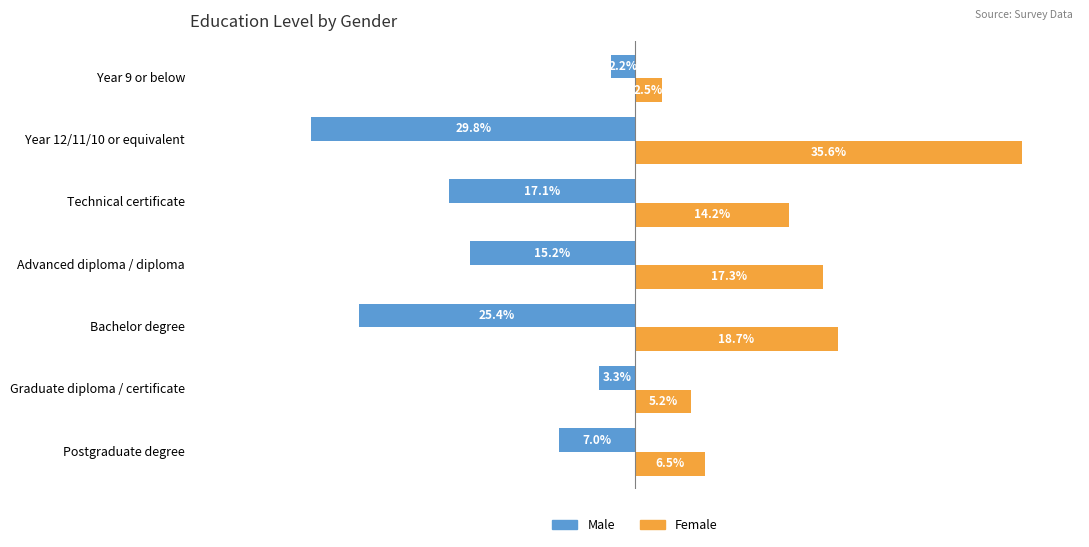

Is the value of Female at Bachelor degree greater than the value of Male at Year 9 or below?

Yes